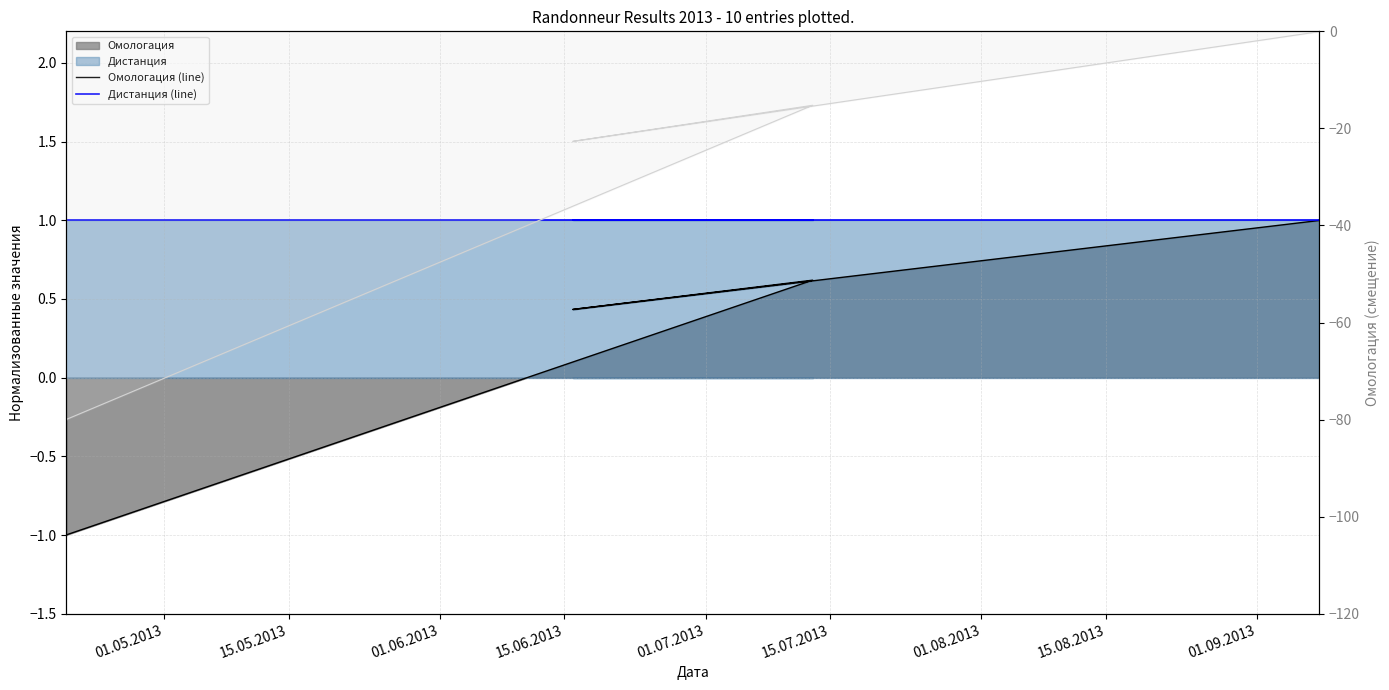

Is it true that Омологация (line) equals -0.4 at 15.06.2013?

False